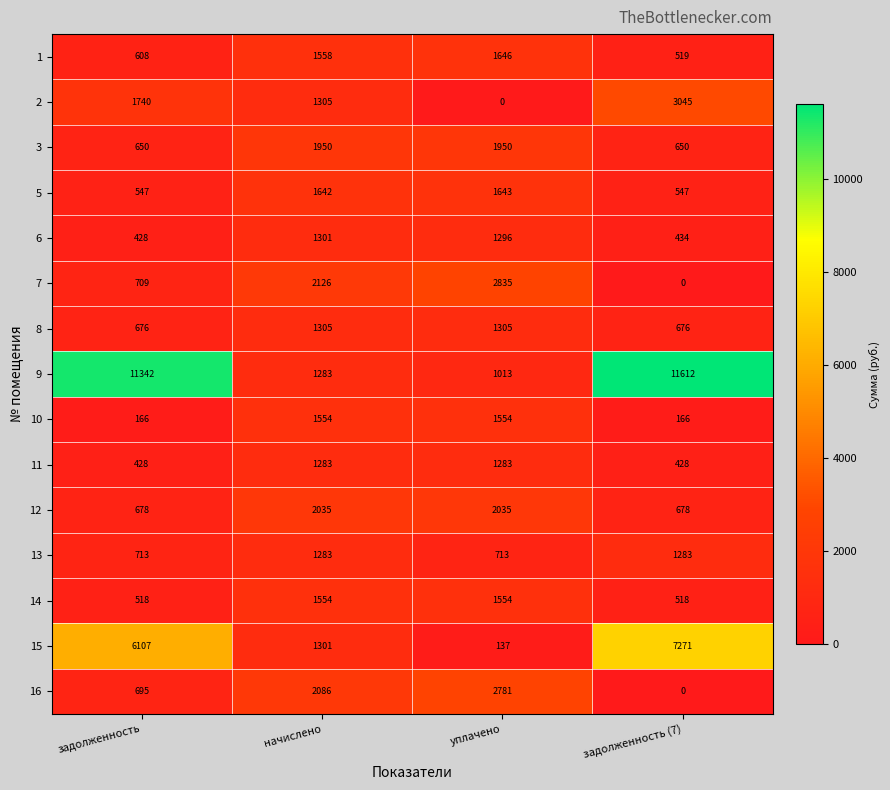

Which series has the largest total across all categories?

9